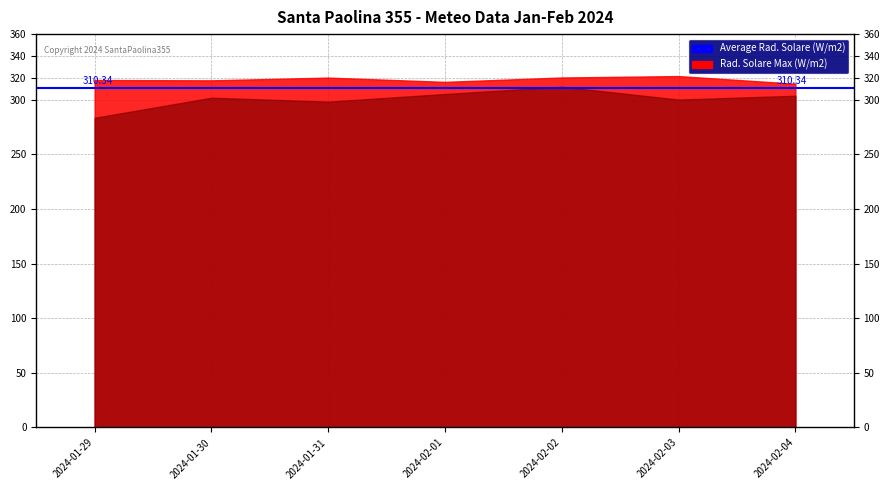

What is the label of the 6th point from the left?

2024-02-03